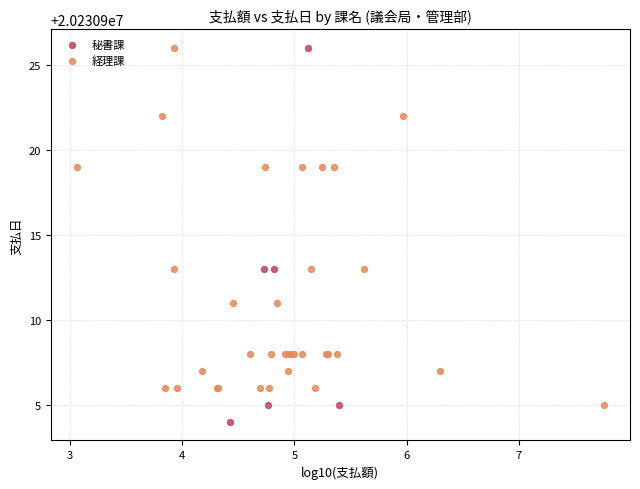

Which series has the widest spread of Y values?

秘書課